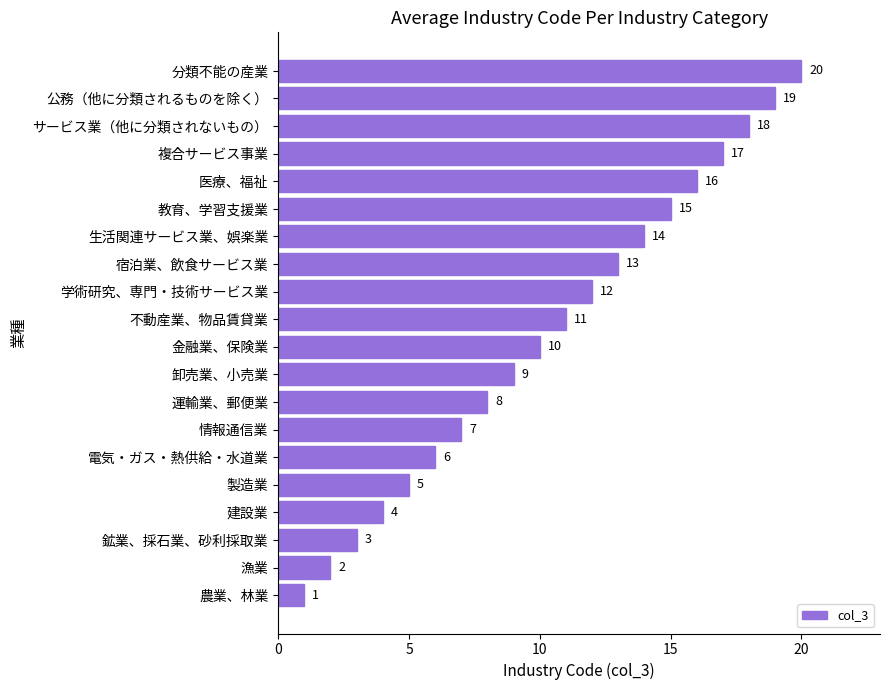

What is the greatest value displayed?

20